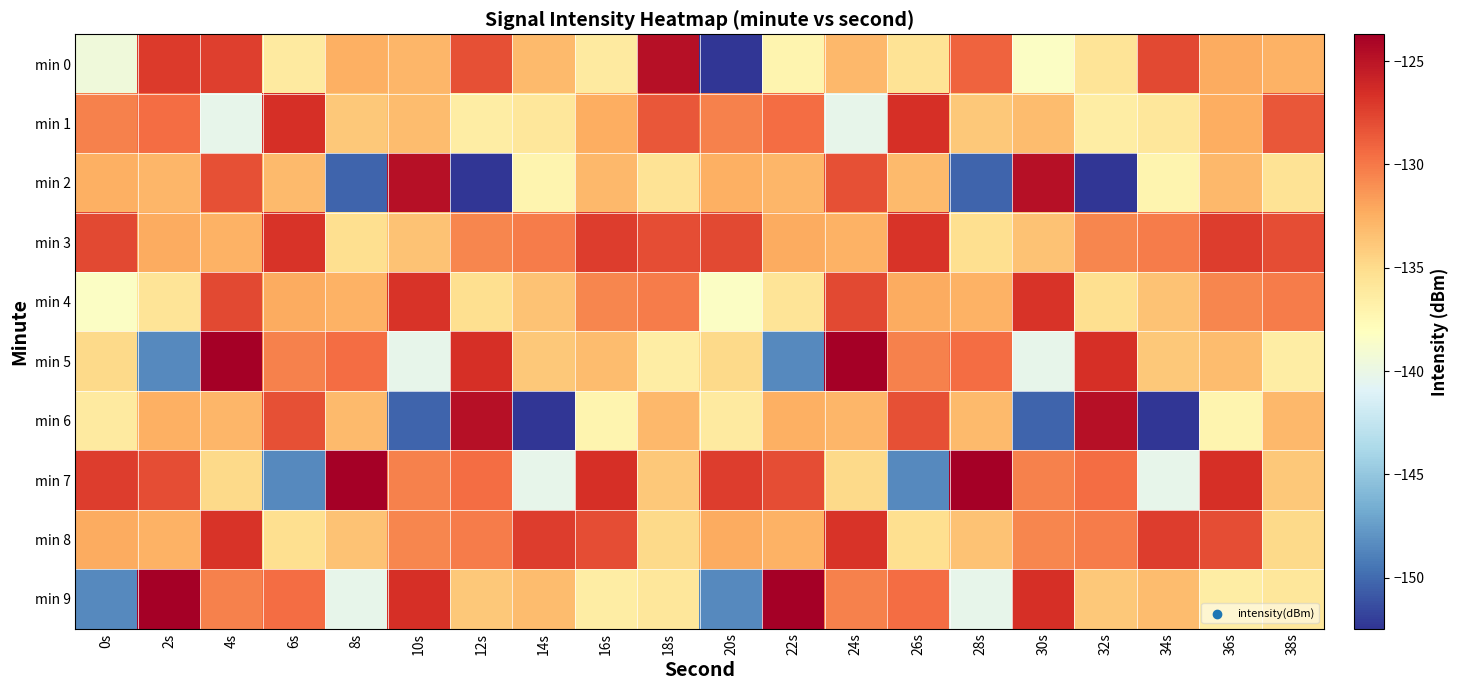

What is the maximum value shown in the chart?

-123.7